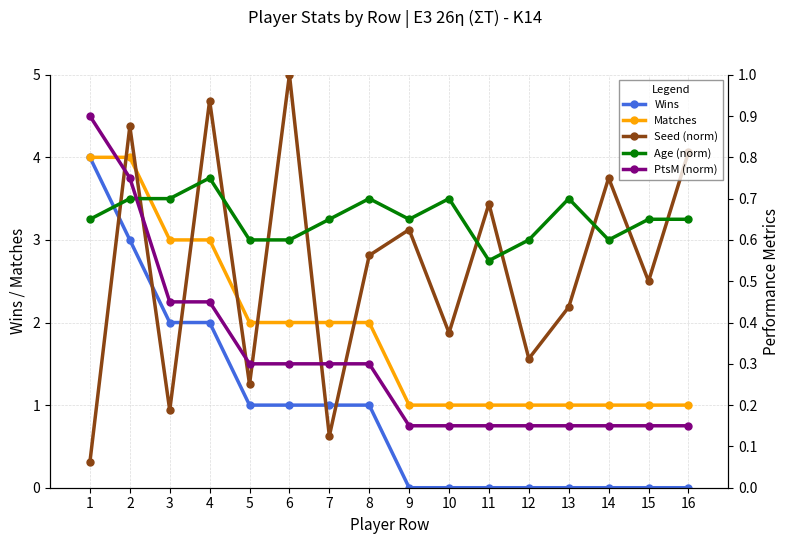

What is the total value across all series at 9?

2.4